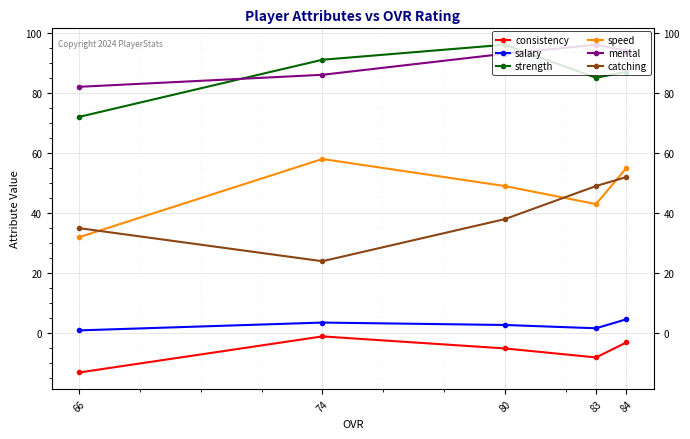

What is the total value across all series at 66?

209.0